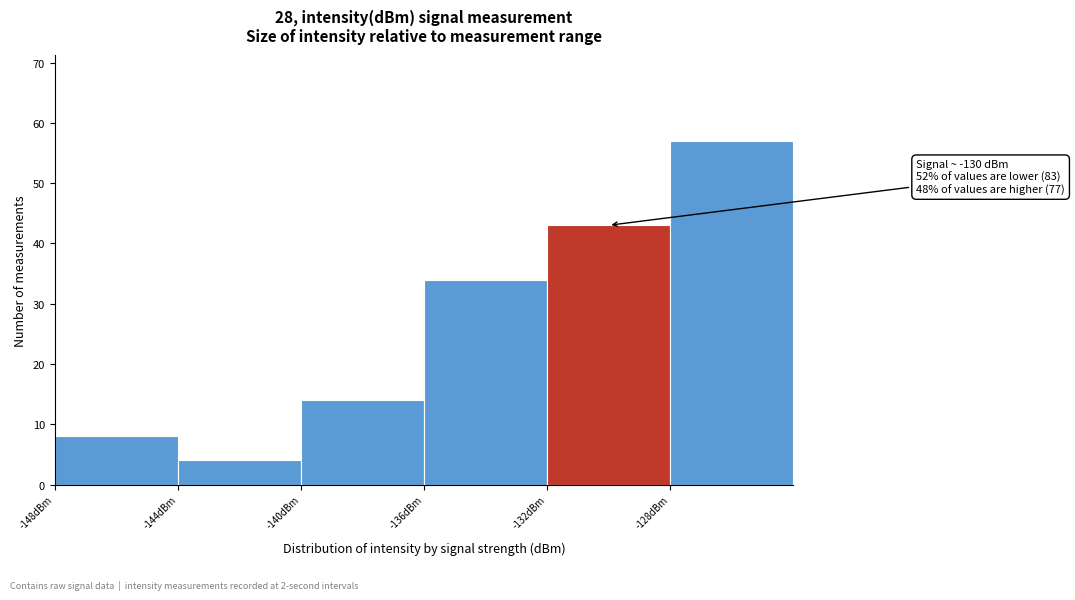

Over which range of the x-axis is the bar tallest?

-128 to -124